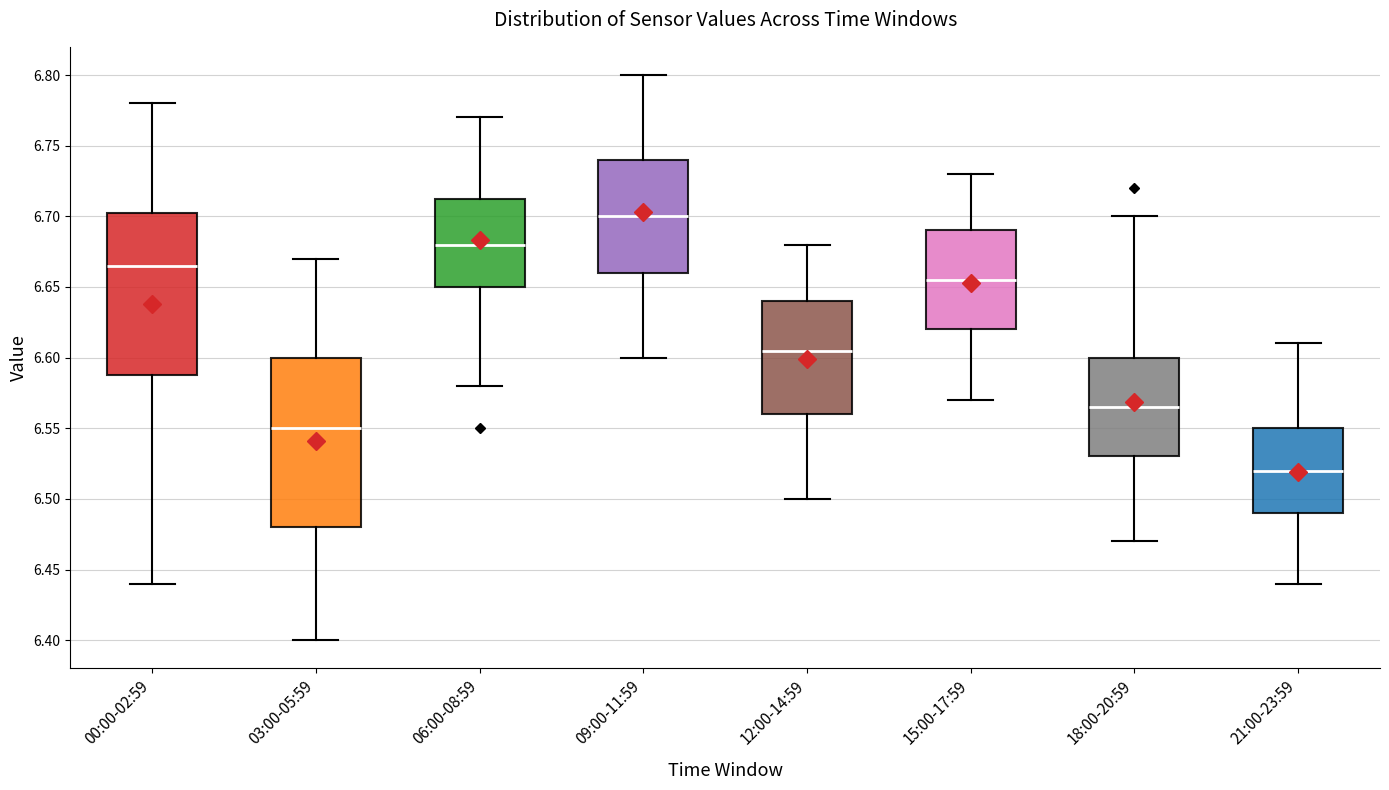

Which box's median line is the lowest?

21:00-23:59